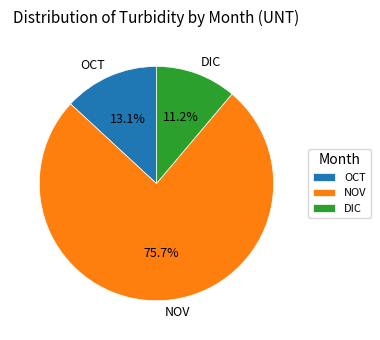

Is there any slice that represents more than half of the pie?

Yes